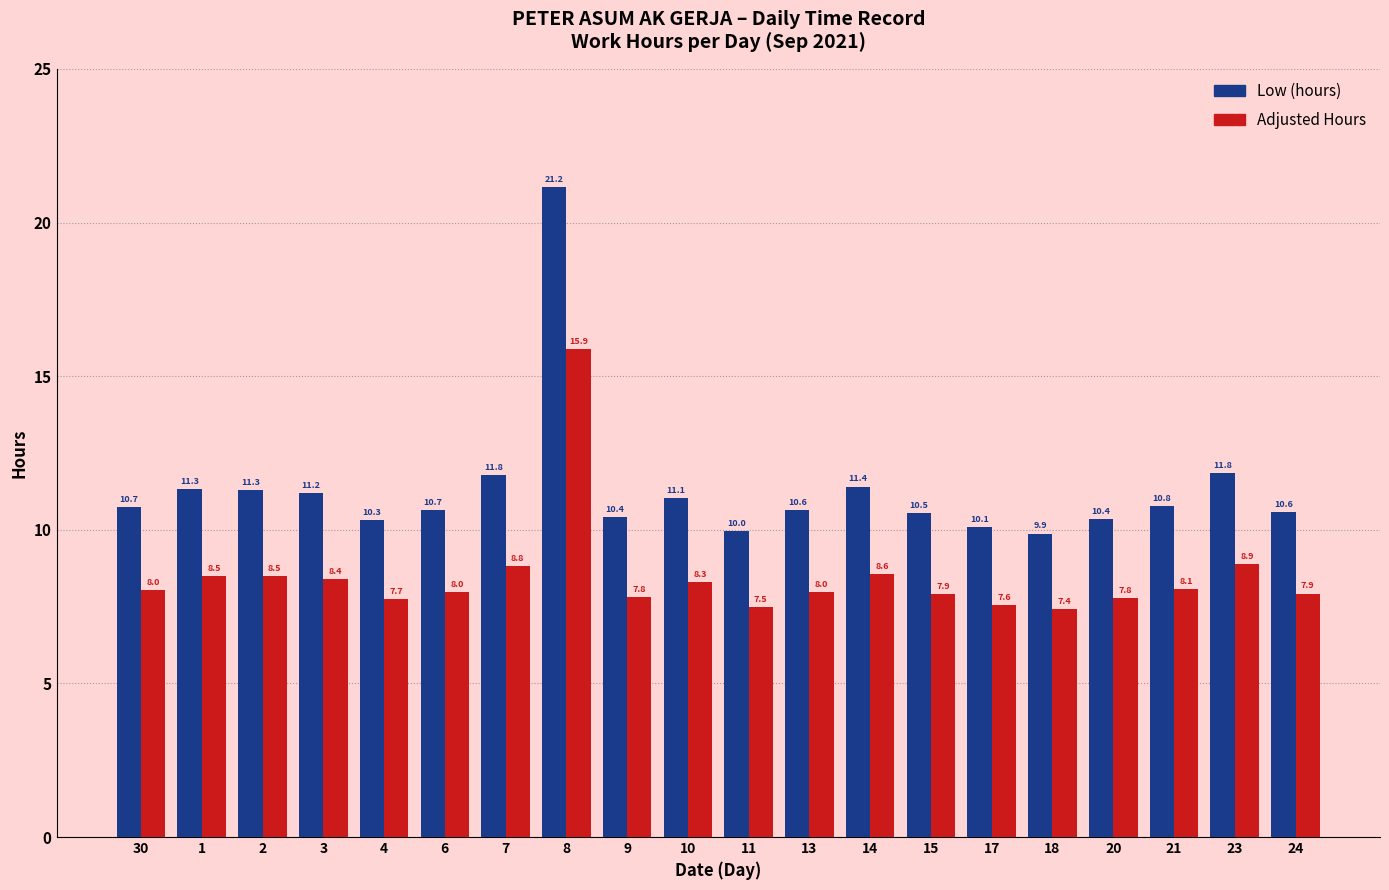

At which label does Adjusted Hours first exceed 8?

30